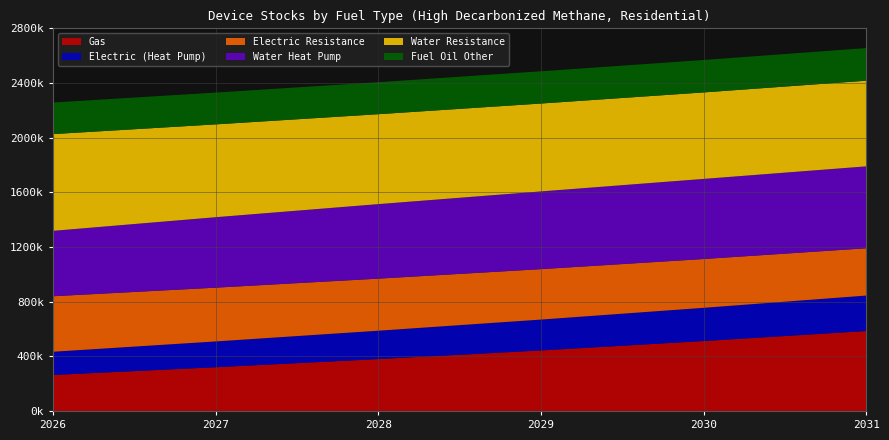

Reading left to right, what are all the values shown in this chart?

Gas: 2026=263433.3	2027=319968.1	2028=379720.5	2029=442947.6	2030=511829.2	2031=585197.3
Electric (Heat Pump): 2026=169823.5	2027=188761.2	2028=207555.1	2029=225869.6	2030=243055.3	2031=259470.7
Electric Resistance: 2026=406248.1	2027=393546.7	2028=381033.4	2029=369044.0	2030=357151.6	2031=346060.9
Water Heat Pump: 2026=478498.8	2027=515566.4	2028=545348.3	2029=568748.6	2030=586207.9	2031=599409.2
Water Resistance: 2026=707945.3	2027=679301.4	2028=658003.1	2029=643146.6	2030=632837.5	2031=626828.6
Fuel Oil Other: 2026=231001.7	2027=232641.8	2028=234293.6	2029=235957.0	2030=237349.2	2031=238749.6